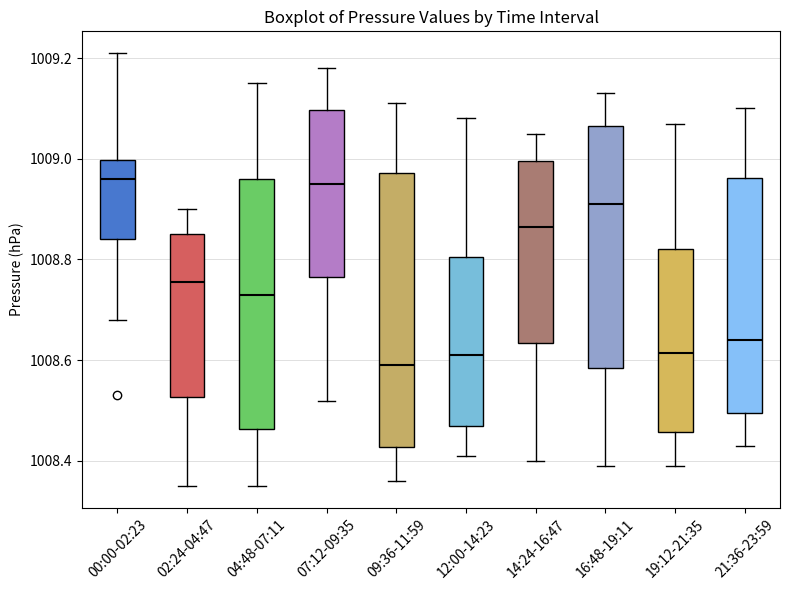

Reading left to right, read every box against the y-axis: the position of its median line, the range the box covers, and the ends of its whiskers. The values are not printed on the chart, so give them approximately, as read against the axis.

00:00-02:23: median 1008.96, box 1008.84 to 1009.00, whiskers 1008.68 to 1009.22
02:24-04:47: median 1008.76, box 1008.52 to 1008.86, whiskers 1008.36 to 1008.90
04:48-07:11: median 1008.74, box 1008.46 to 1008.96, whiskers 1008.36 to 1009.16
07:12-09:35: median 1008.96, box 1008.76 to 1009.10, whiskers 1008.52 to 1009.18
09:36-11:59: median 1008.60, box 1008.42 to 1008.98, whiskers 1008.36 to 1009.12
12:00-14:23: median 1008.62, box 1008.48 to 1008.80, whiskers 1008.42 to 1009.08
14:24-16:47: median 1008.86, box 1008.64 to 1009.00, whiskers 1008.40 to 1009.06
16:48-19:11: median 1008.92, box 1008.58 to 1009.06, whiskers 1008.40 to 1009.14
19:12-21:35: median 1008.62, box 1008.46 to 1008.82, whiskers 1008.40 to 1009.08
21:36-23:59: median 1008.64, box 1008.50 to 1008.96, whiskers 1008.44 to 1009.10